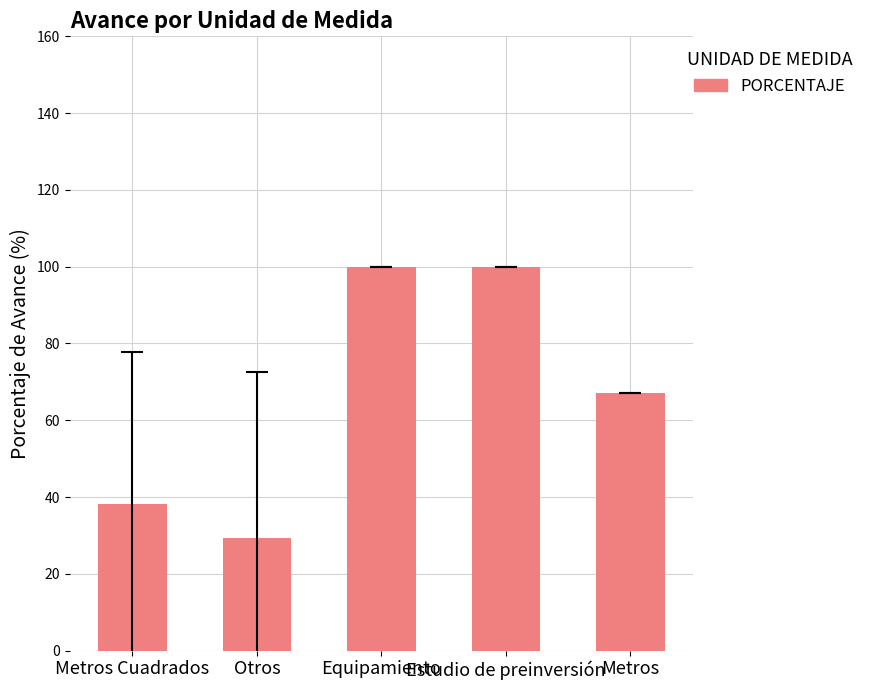

True or false: the data shows 38.2 at Metros Cuadrados.

True